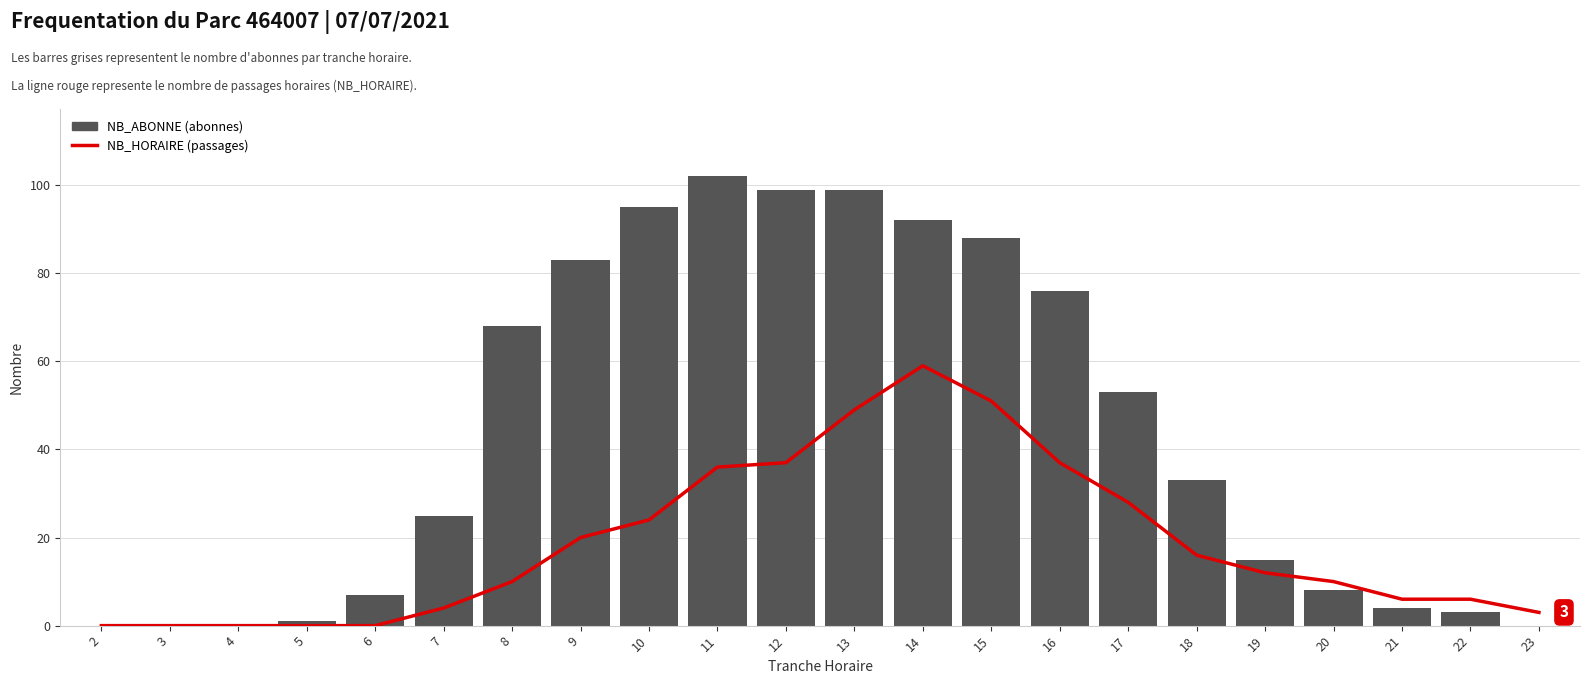

Between 11 and 4, which is larger?

11